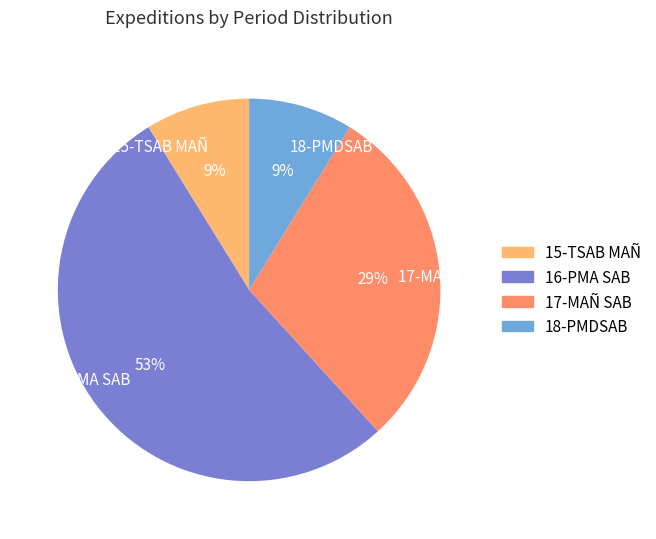

To the nearest percent, what is the difference between the largest and smallest slice percentages?

44%